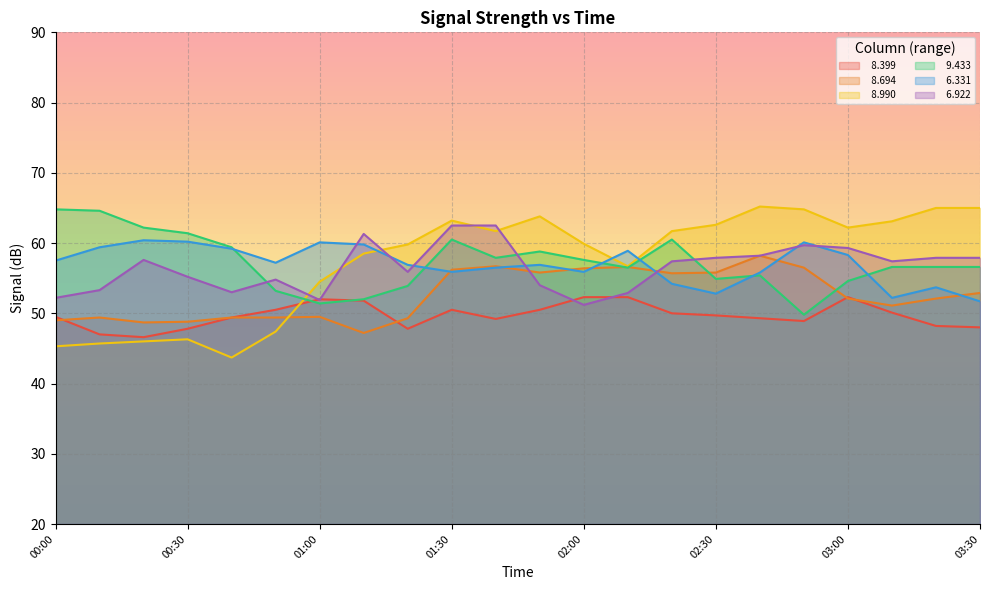

True or false:   9.433 has a value of 16.2 at 00:00.

False